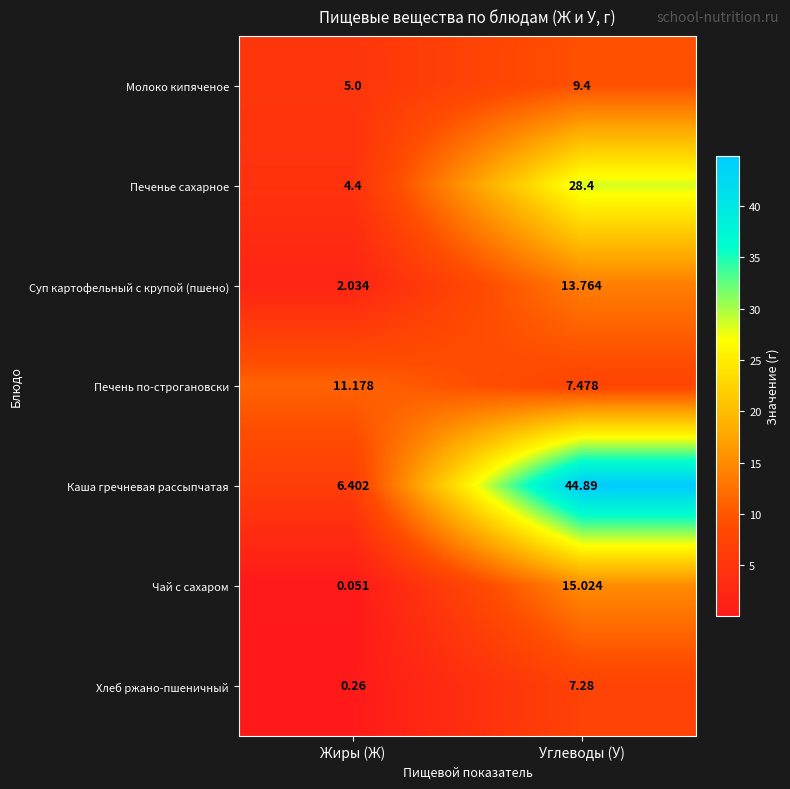

Which category has the highest value in the Хлеб ржано-пшеничный series?

Углеводы (У)